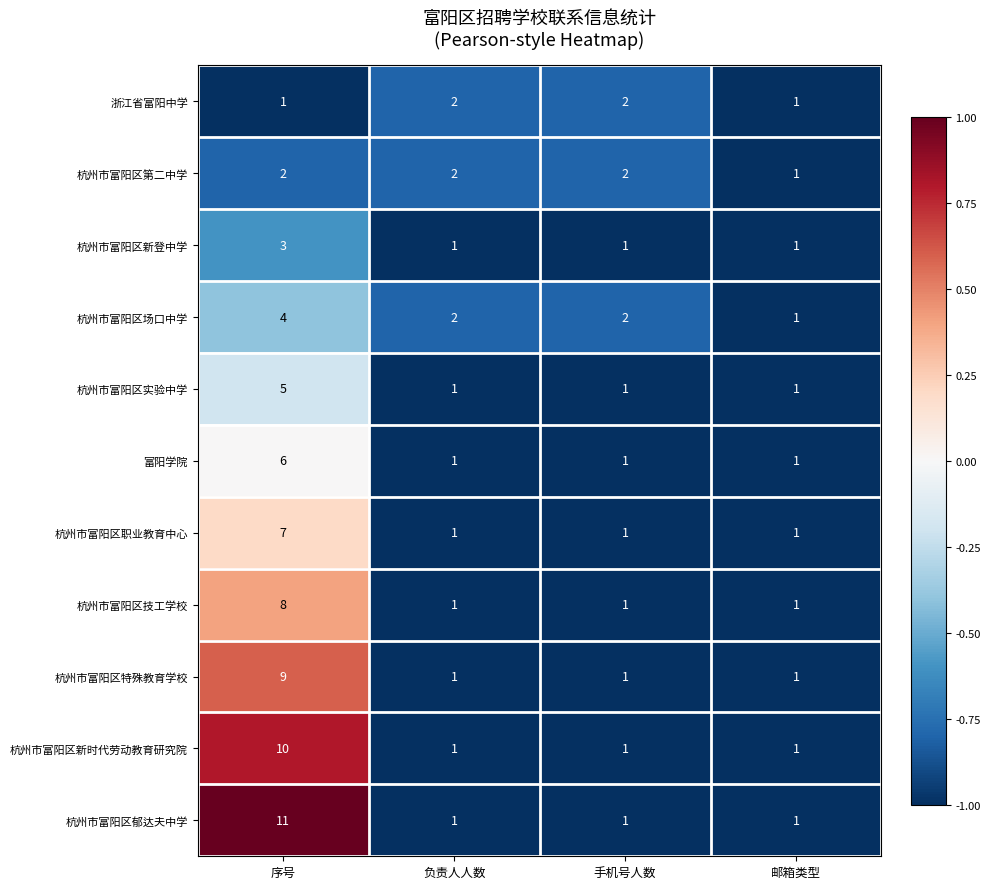

Which series has the widest spread of values?

杭州市富阳区郁达夫中学